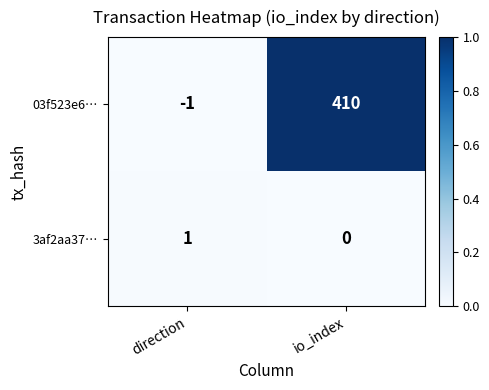

Which series has the largest range (max minus min)?

03f523e6…